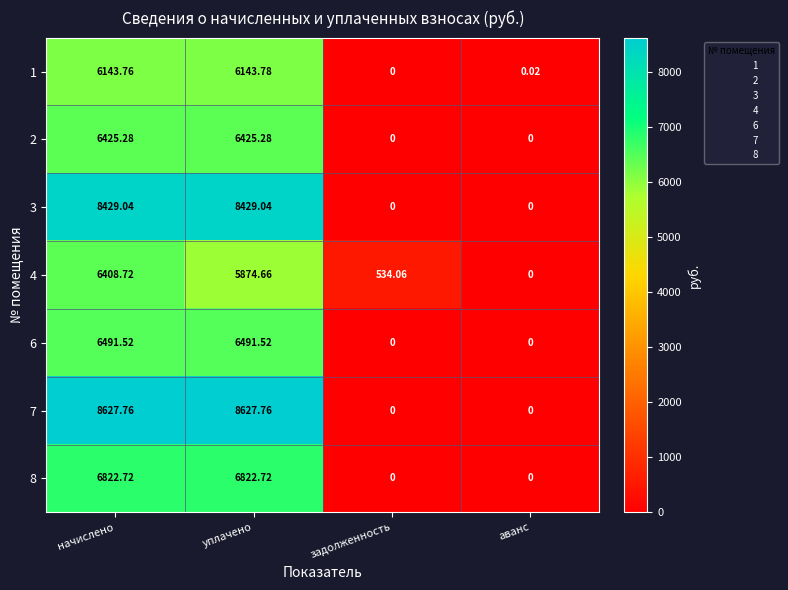

Rank the categories by 4 value from lowest to highest.

аванс, задолженность, уплачено, начислено